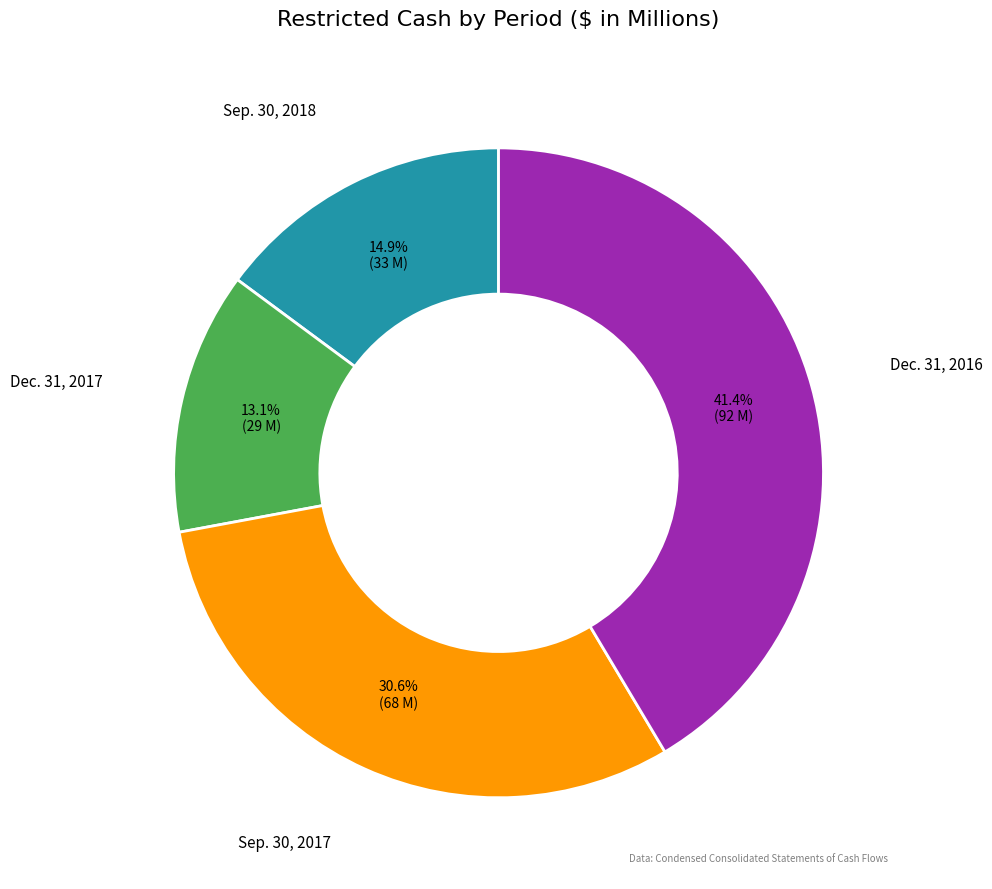

Rank the categories by value from highest to lowest.

Dec. 31, 2016, Sep. 30, 2017, Sep. 30, 2018, Dec. 31, 2017